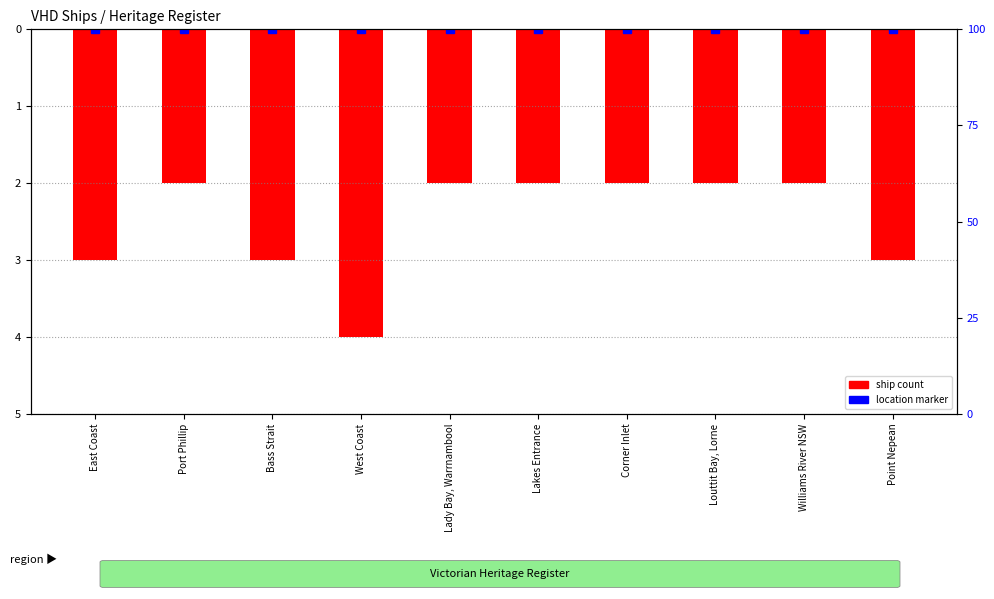

Are the bars horizontal?

No